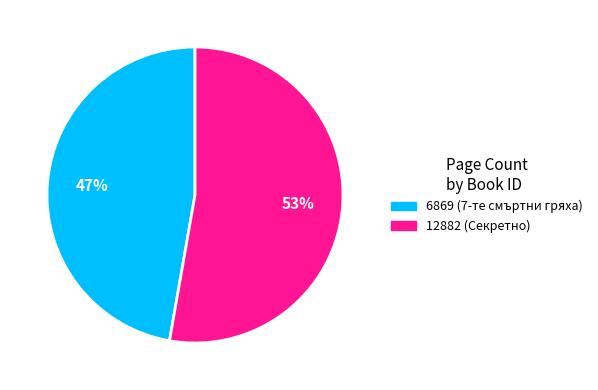

Is the sum of 6869 and 12882 greater than half?

Yes